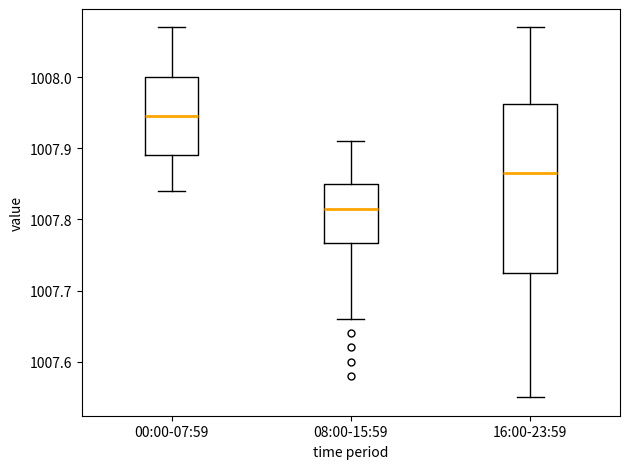

Where does the lower whisker of the box for 08:00-15:59 end on the y-axis? The values are not printed on the chart, so give them approximately, as read against the axis.

1007.66